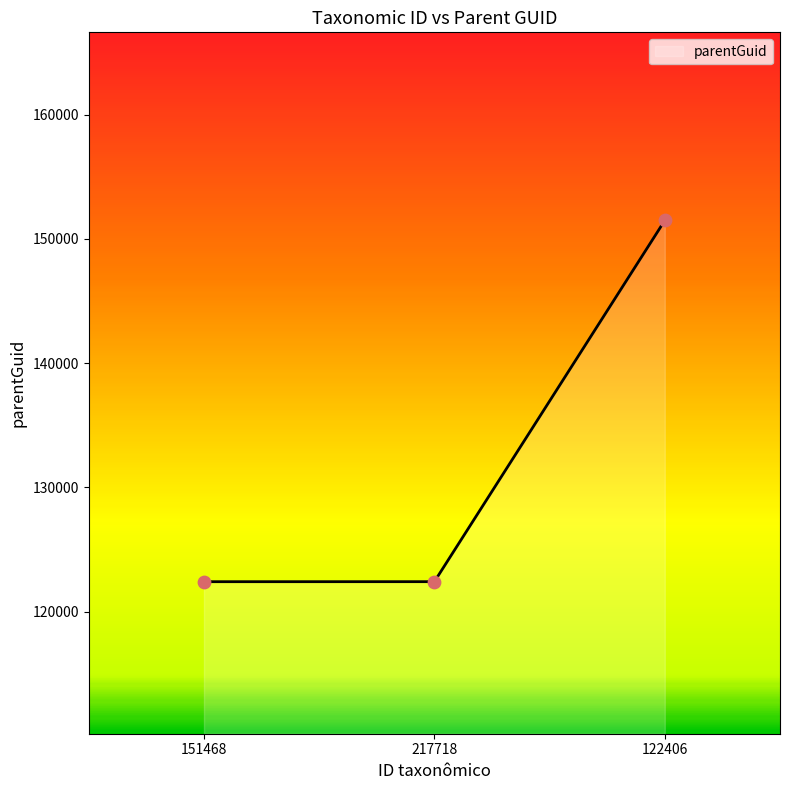

What is the change in value from 217718 to 122406?

+29083